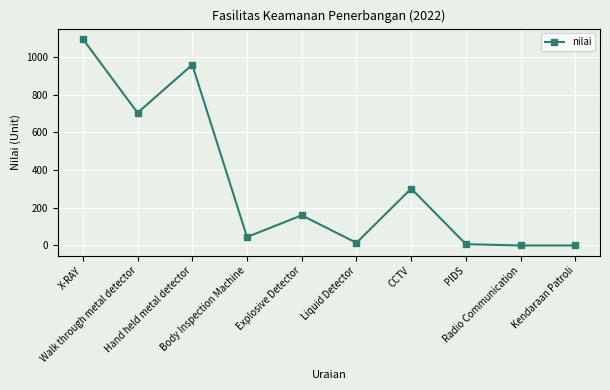

Which has a higher value, PIDS or Walk through metal detector?

Walk through metal detector